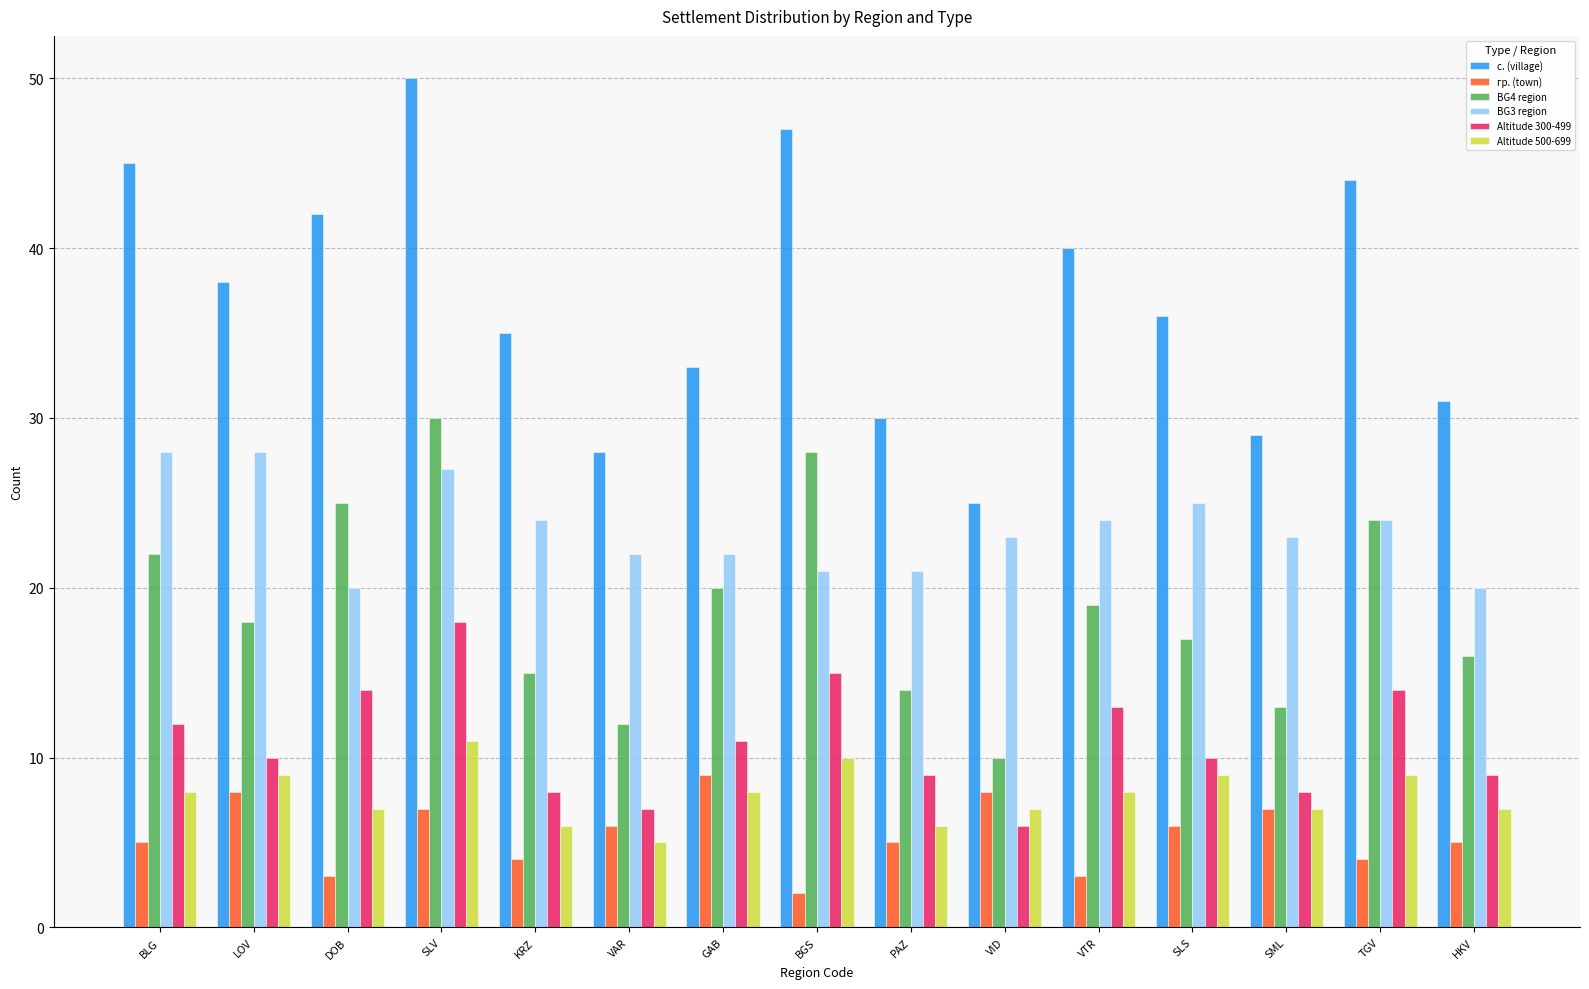

At how many categories does at least one series exceed 21?

15